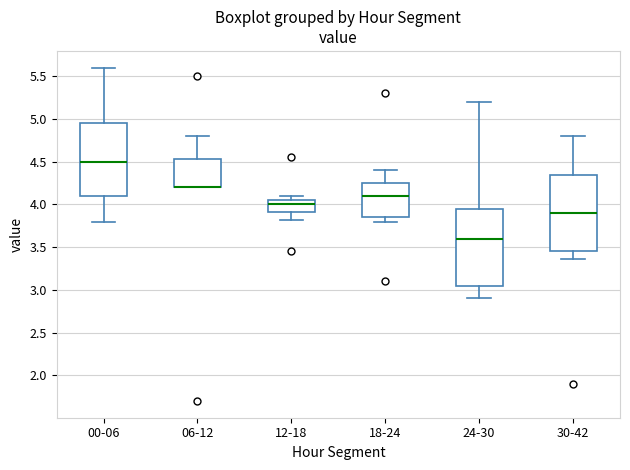

Reading left to right, read every box against the y-axis: the position of its median line, the range the box covers, and the ends of its whiskers. The values are not printed on the chart, so give them approximately, as read against the axis.

00-06: median 4.50, box 4.10 to 4.95, whiskers 3.80 to 5.60
06-12: median 4.20 (drawn on the box's lower edge), box 4.20 to 4.55, whiskers 4.20 to 4.80
12-18: median 4.00, box 3.90 to 4.05, whiskers 3.80 to 4.10
18-24: median 4.10, box 3.85 to 4.25, whiskers 3.80 to 4.40
24-30: median 3.60, box 3.05 to 3.95, whiskers 2.90 to 5.20
30-42: median 3.90, box 3.45 to 4.35, whiskers 3.35 to 4.80